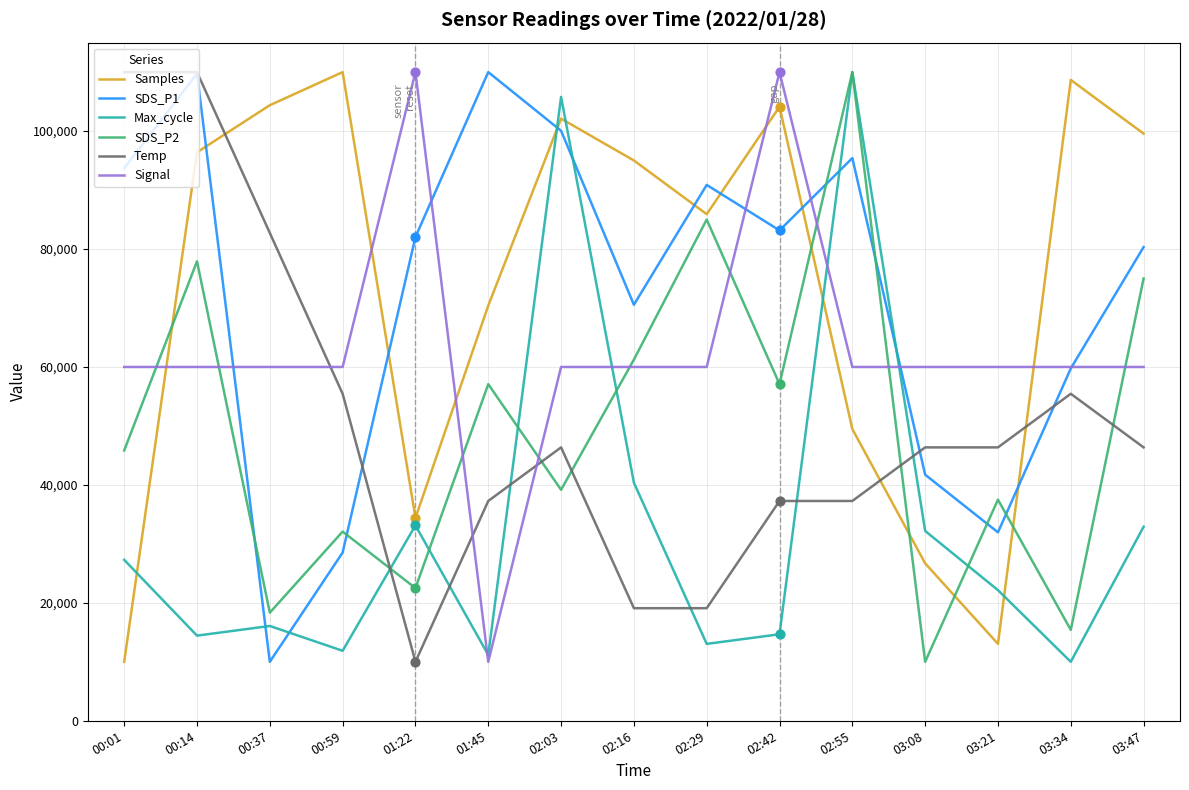

What are all the series names shown in the legend?

Samples, SDS_P1, Max_cycle, SDS_P2, Temp, Signal